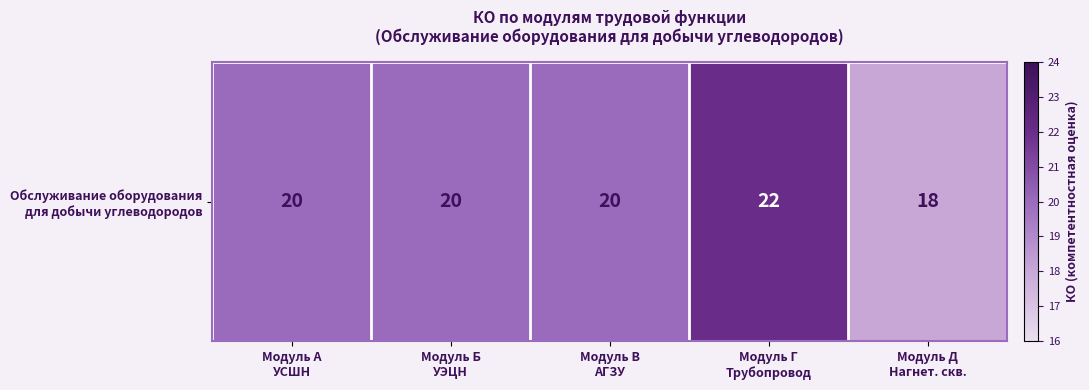

Rank the categories by value from highest to lowest.

Модуль Г
Трубопровод, Модуль А
УСШН, Модуль Б
УЭЦН, Модуль В
АГЗУ, Модуль Д
Нагнет. скв.